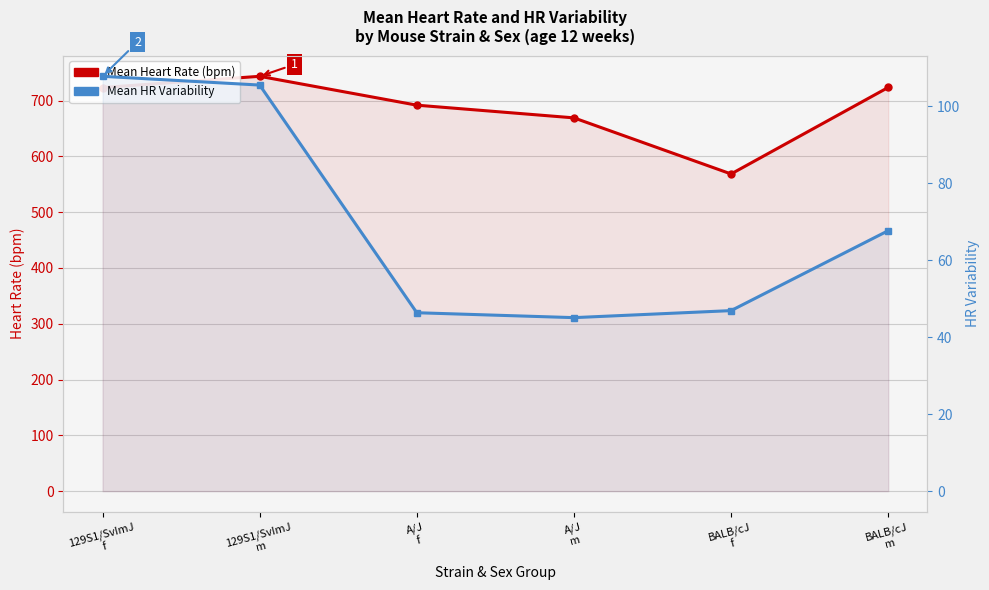

Reading right to left, what are all the values shown in this chart?

Mean Heart Rate (bpm): BALB/cJ
m=723.7	BALB/cJ
f=568.6	A/J
m=669.1	A/J
f=691.9	129S1/SvImJ
m=743.6	129S1/SvImJ
f=723.5
Mean HR Variability: BALB/cJ
m=67.7	BALB/cJ
f=46.9	A/J
m=45.1	A/J
f=46.3	129S1/SvImJ
m=105.5	129S1/SvImJ
f=107.8